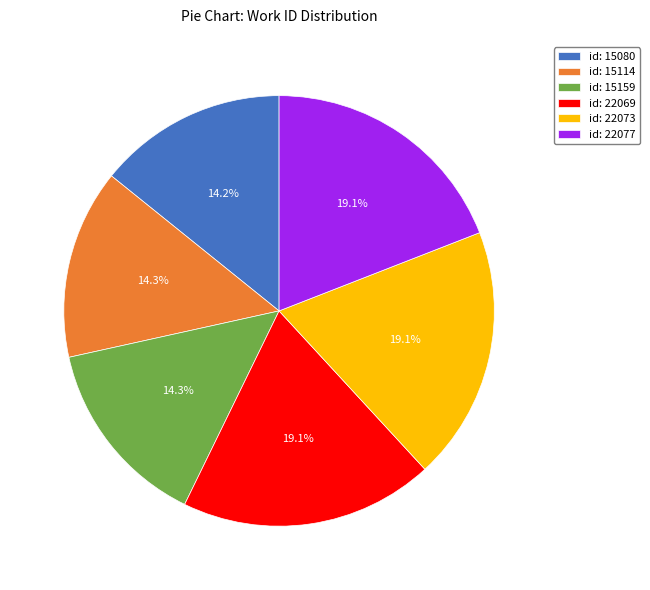

Combined, what portion of the pie is id: 22077 and id: 15159?

33.4%